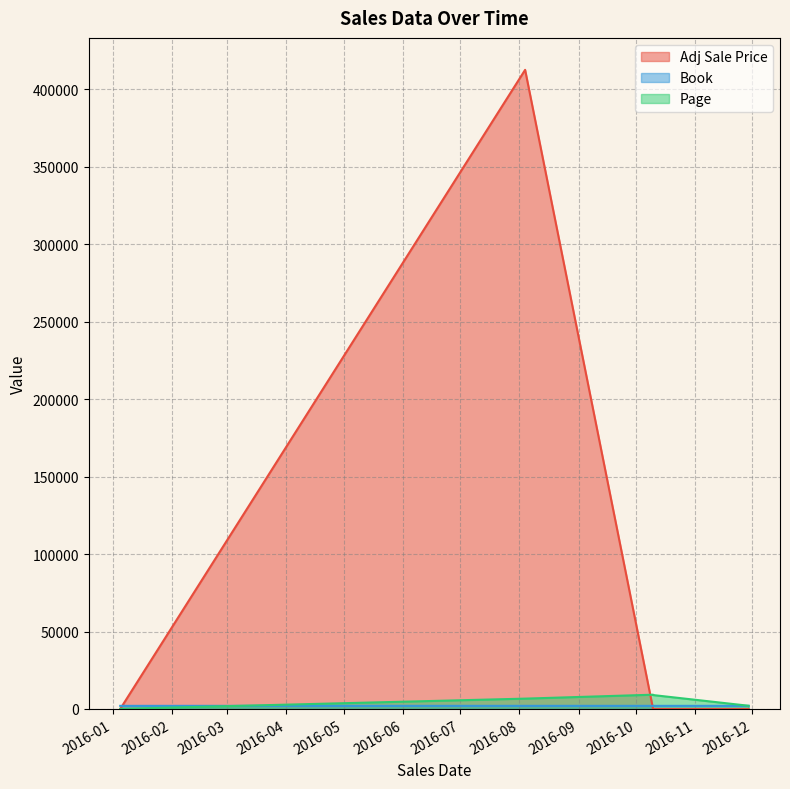

What is the spread (max minus min) of values at 2016-01-05?

2016